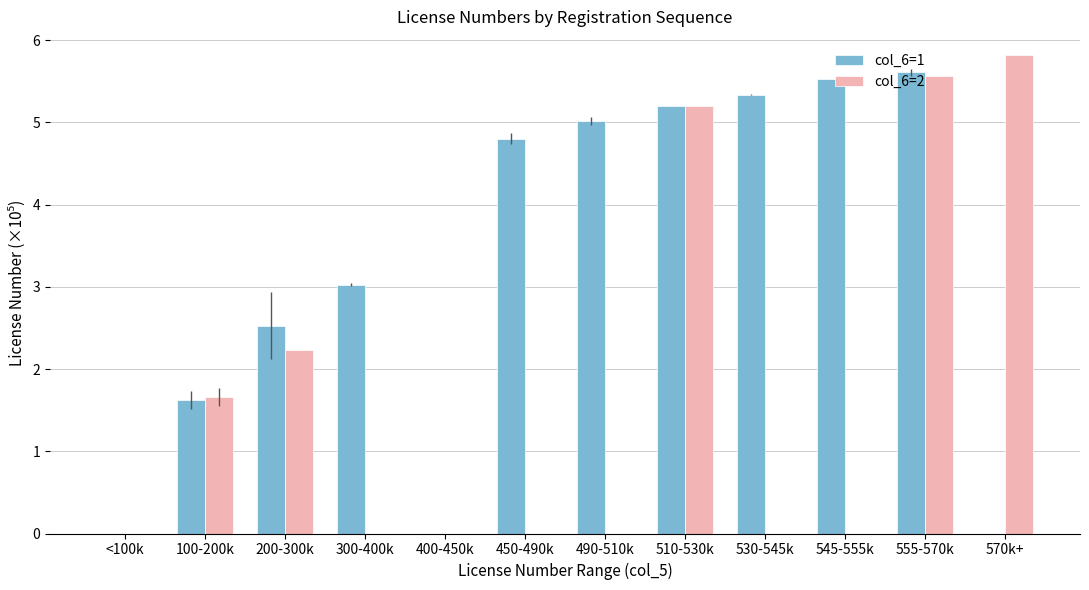

What is the sum of all col_6=2 values?

20.5